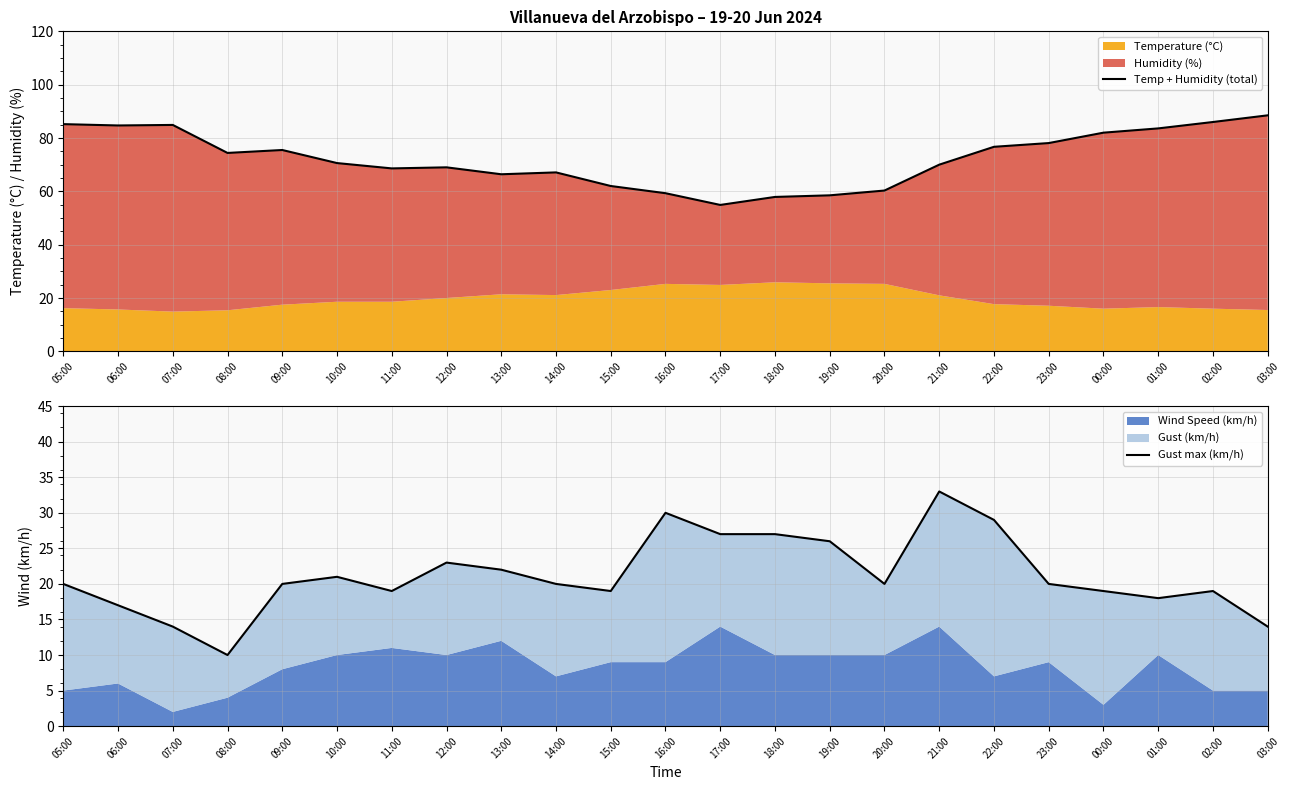

True or false: Gust max (km/h) has more than 2 points higher than both neighbors.

True